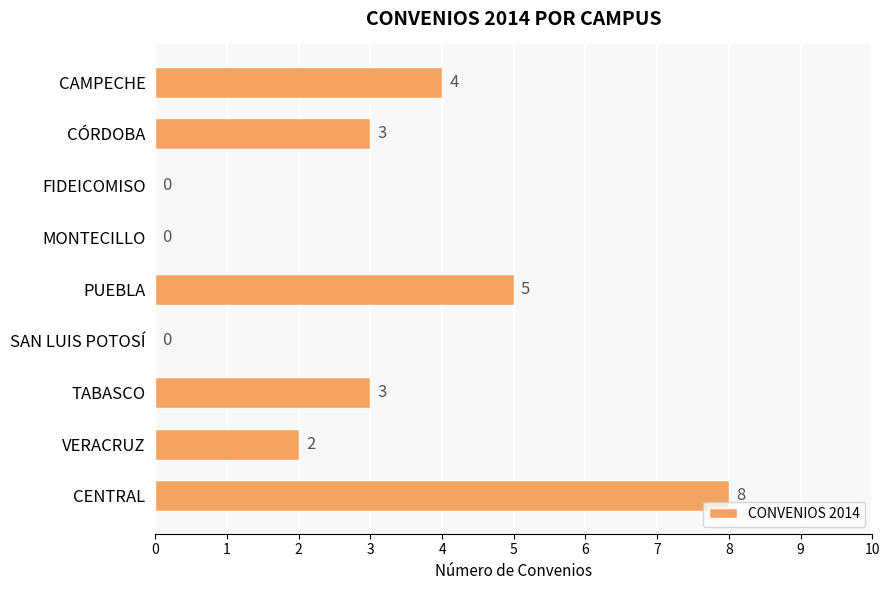

Which has a higher value, TABASCO or CAMPECHE?

CAMPECHE